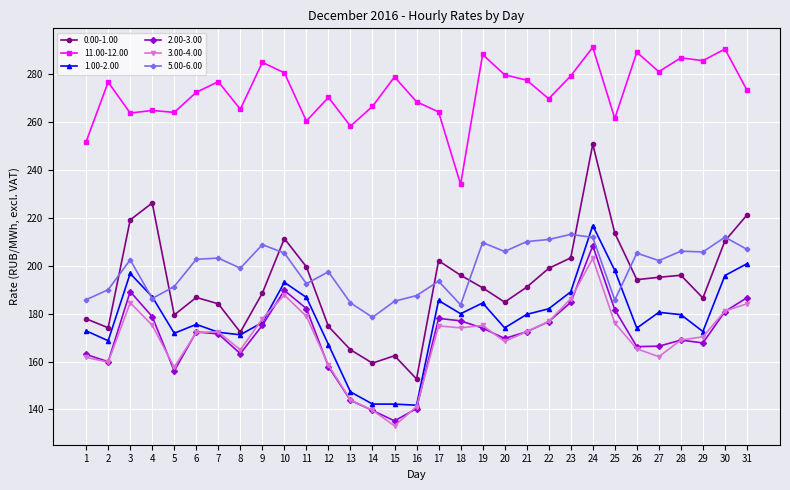

True or false: 2.00-3.00 and 11.00-12.00 intersect in this chart.

False